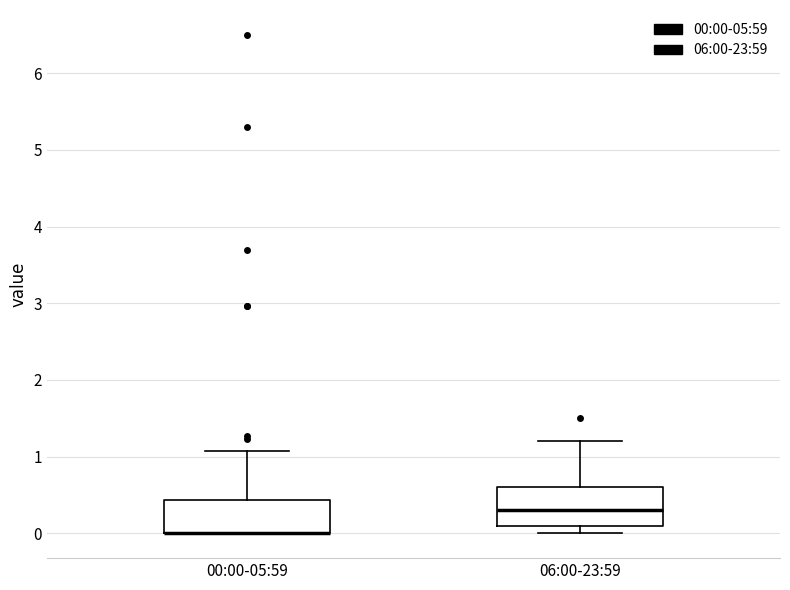

Reading left to right, transcribe this box plot: for each box, give where its median line is, the range the box spans, and where its two whiskers end, as read against the y-axis. The values are not printed on the chart, so give them approximately, as read against the axis.

00:00-05:59: median 0.0 (drawn on the box's lower edge), box 0.0 to 0.4, whiskers 0.0 to 1.1
06:00-23:59: median 0.3, box 0.1 to 0.6, whiskers 0.0 to 1.2